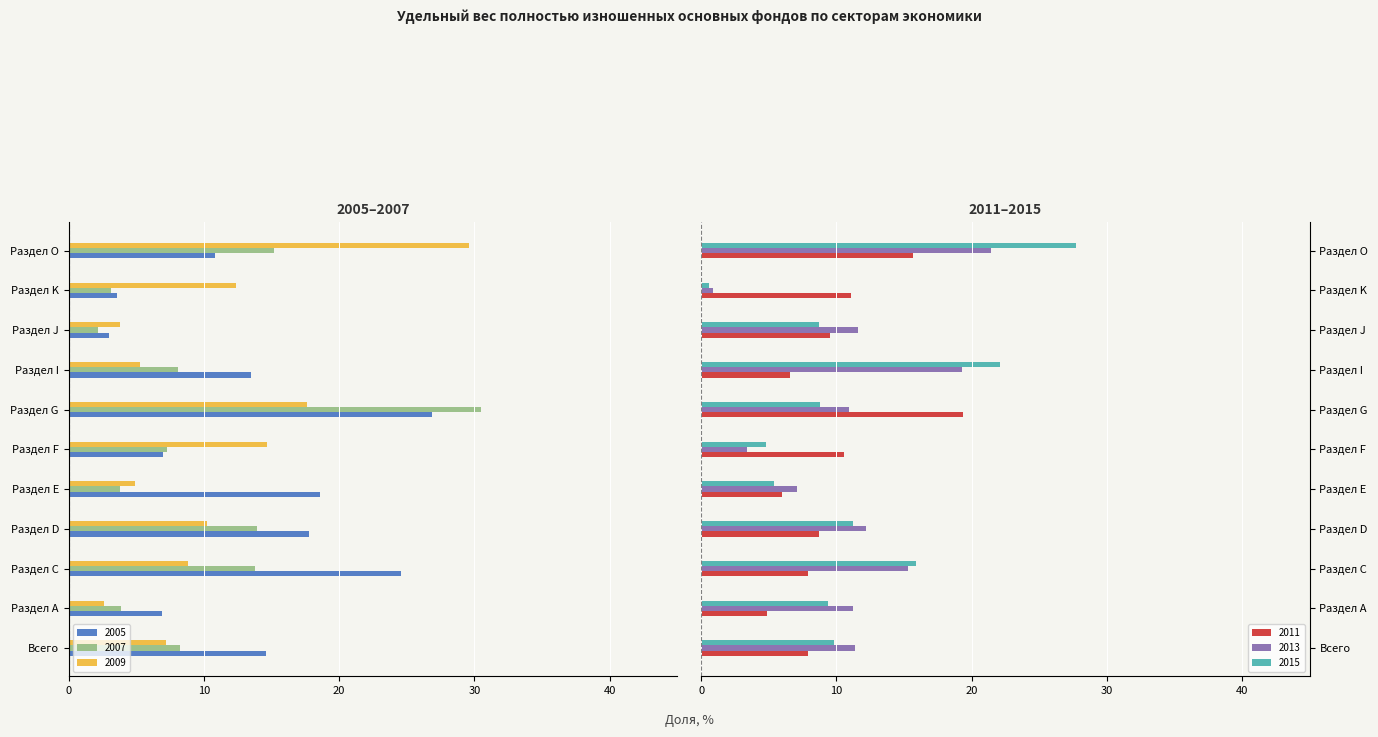

How many values in the 2007 series are below -8?

6